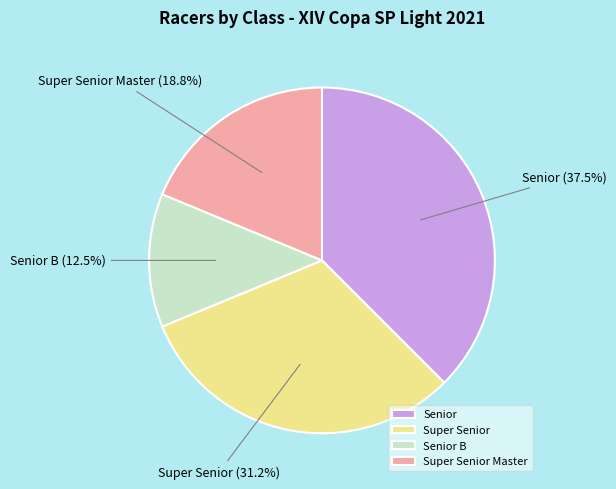

To the nearest percent, what is the difference between the Super Senior Master and Senior slice percentages?

19%